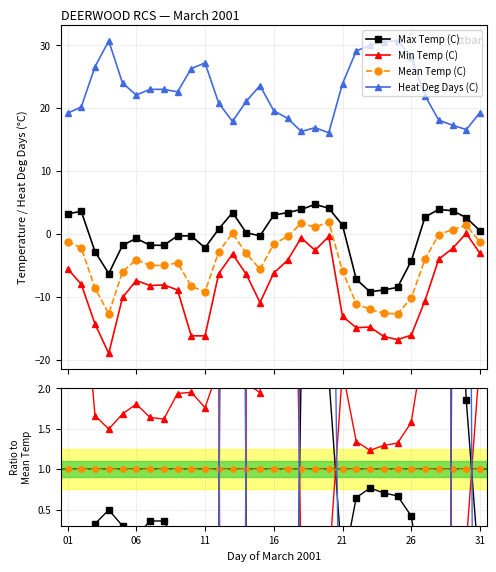

Which has a higher value, 11 or 26?

11